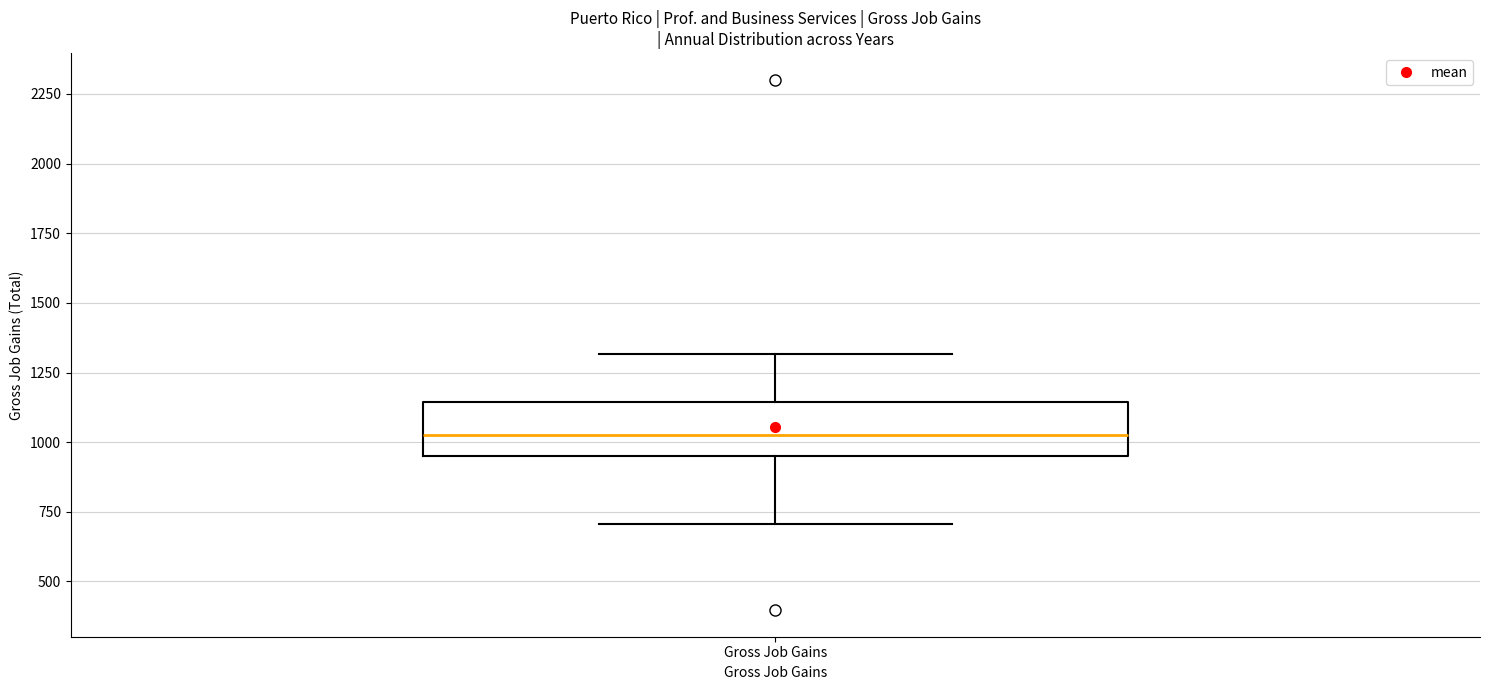

Where is the upper edge of the box for Gross Job Gains on the y-axis? The values are not printed on the chart, so give them approximately, as read against the axis.

1150